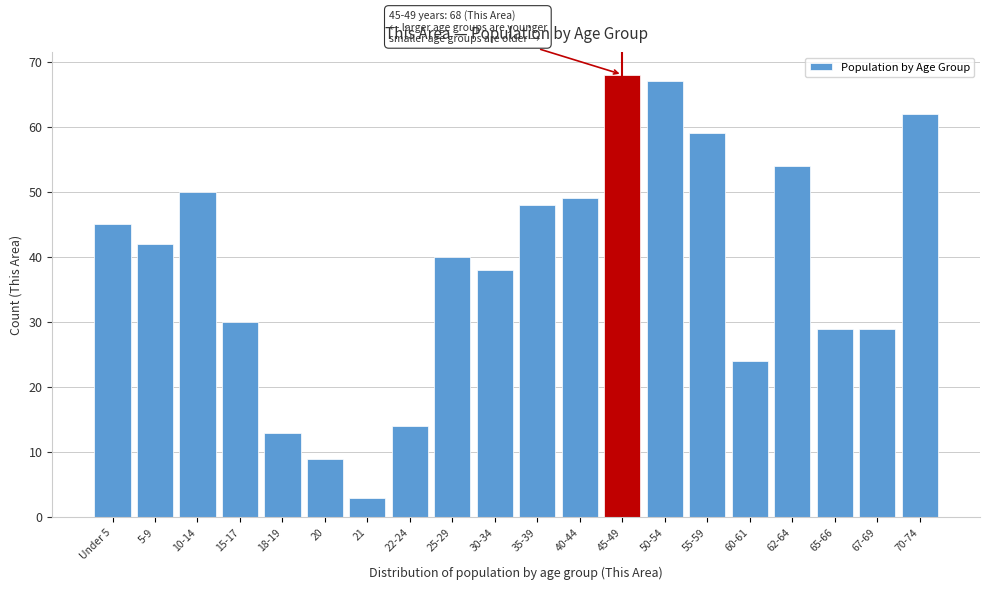

Reading left to right, extract all data points from this chart.

Under 5=45	5-9=42	10-14=50	15-17=30	18-19=13	20=9	21=3	22-24=14	25-29=40	30-34=38	35-39=48	40-44=49	45-49=68	50-54=67	55-59=59	60-61=24	62-64=54	65-66=29	67-69=29	70-74=62